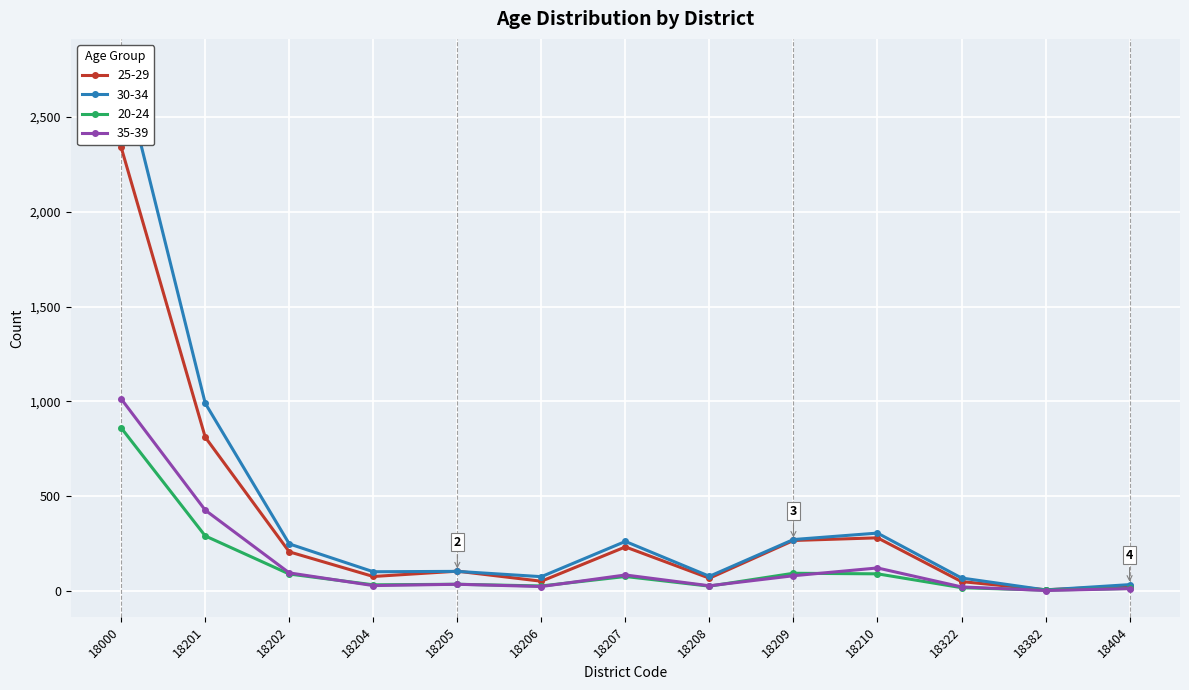

List the labels in order of 20-24 value, smallest first.

18382, 18404, 18322, 18208, 18206, 18204, 18205, 18207, 18202, 18210, 18209, 18201, 18000